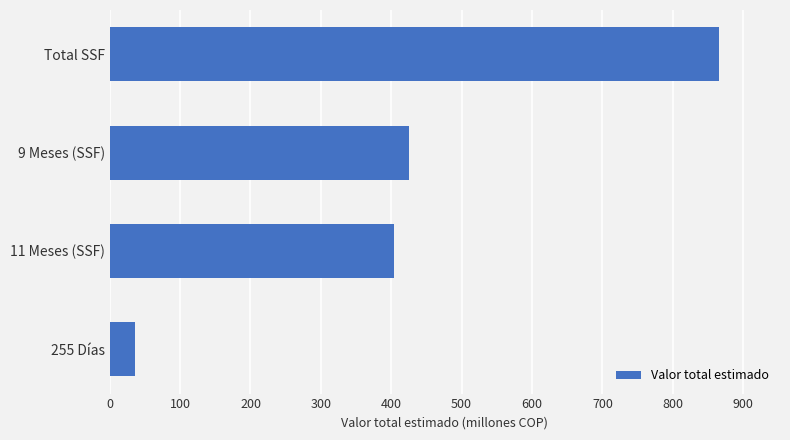

Reading bottom to top, list all the values displayed in this chart.

36.0	404.1	425.7	865.8